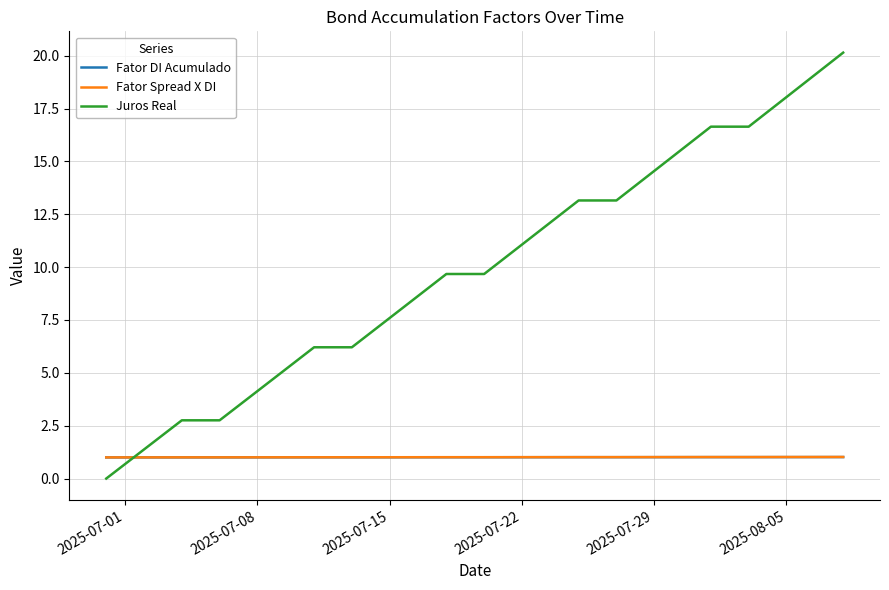

Reading left to right, extract all data points from this chart.

Fator DI Acumulado: 1.0	1.0	1.0	1.0	1.0	1.0	1.0	1.0	1.0	1.0	1.0	1.0	1.0	1.0	1.0	1.0	1.0	1.0	1.0	1.0	1.0	1.0	1.0	1.0	1.0	1.0	1.0	1.0	1.0	1.0	1.0	1.0	1.0	1.0	1.0	1.0	1.0	1.0	1.0	1.0
Fator Spread X DI: 1.0	1.0	1.0	1.0	1.0	1.0	1.0	1.0	1.0	1.0	1.0	1.0	1.0	1.0	1.0	1.0	1.0	1.0	1.0	1.0	1.0	1.0	1.0	1.0	1.0	1.0	1.0	1.0	1.0	1.0	1.0	1.0	1.0	1.0	1.0	1.0	1.0	1.0	1.0	1.0
Juros Real: 0.0	0.7	1.4	2.1	2.8	2.8	2.8	3.4	4.1	4.8	5.5	6.2	6.2	6.2	6.9	7.6	8.3	9.0	9.7	9.7	9.7	10.4	11.1	11.8	12.5	13.2	13.2	13.2	13.8	14.5	15.2	15.9	16.6	16.6	16.6	17.3	18.0	18.7	19.4	20.1